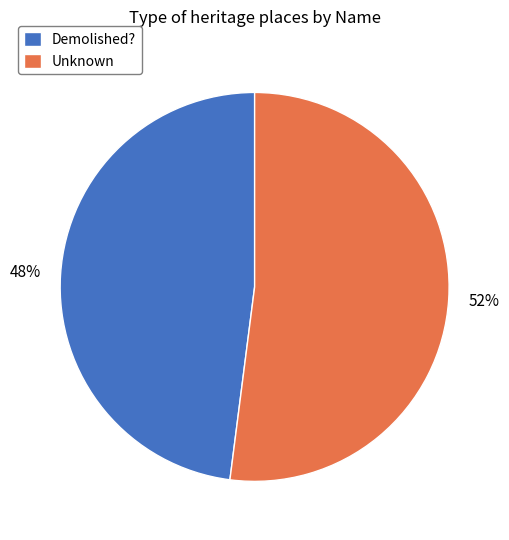

Which category has the biggest portion of the pie?

Unknown